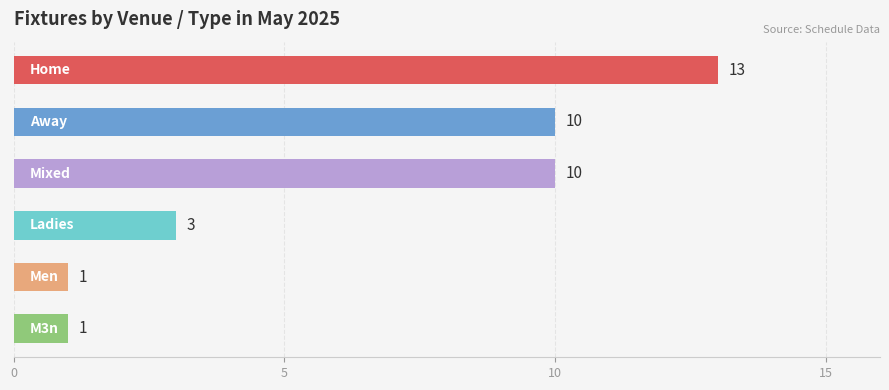

What is the maximum value shown in the chart?

13